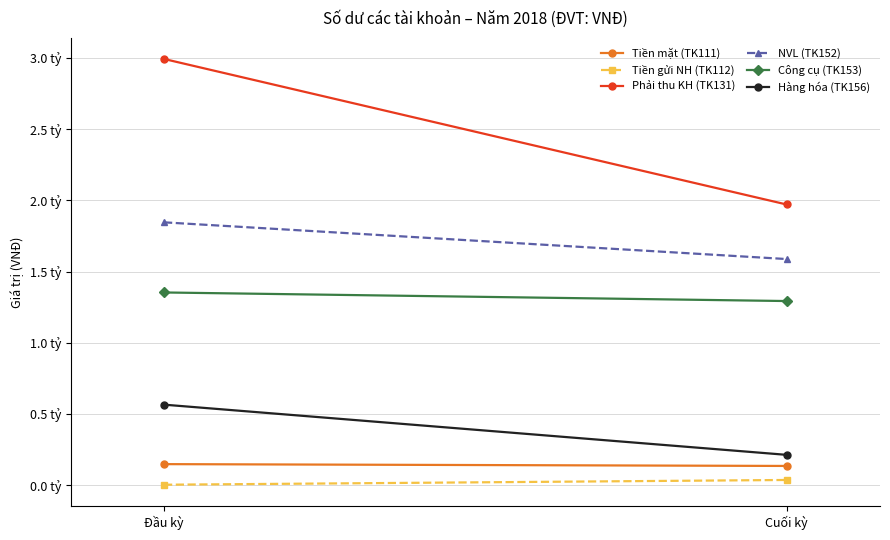

What is the average value of the Phải thu KH (TK131) series?

2482194740